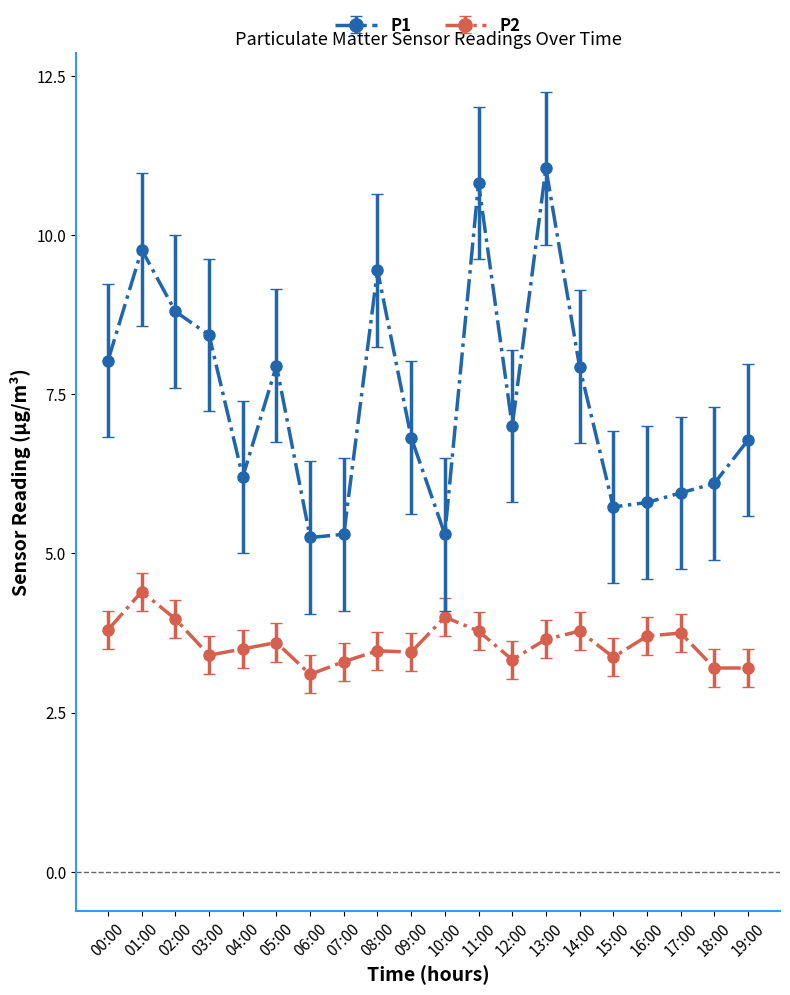

What position from the right is 16:00?

4